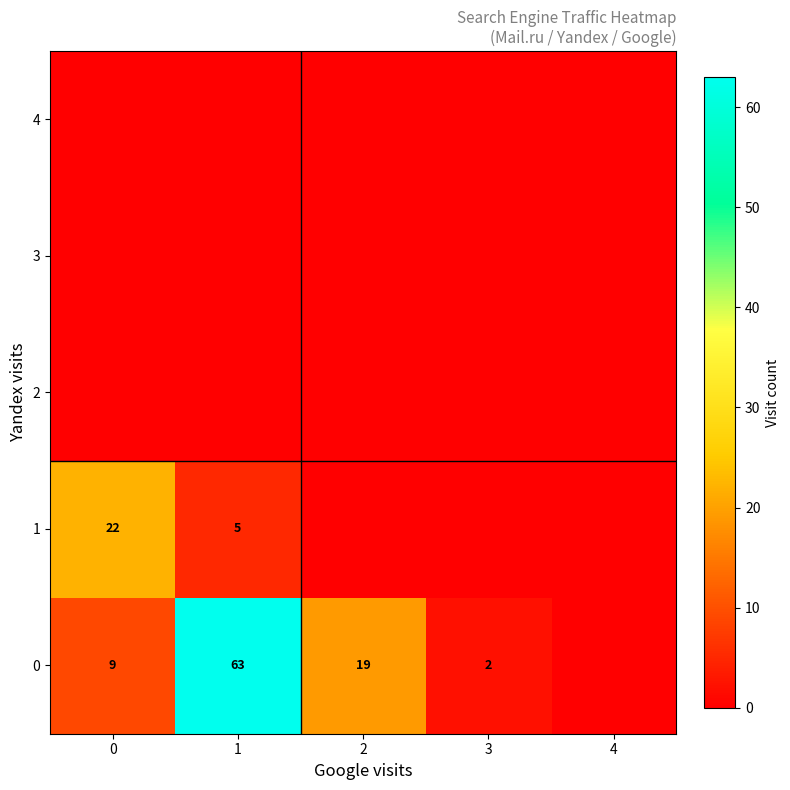

The value of 1 at 1 is 5. True or false?

True